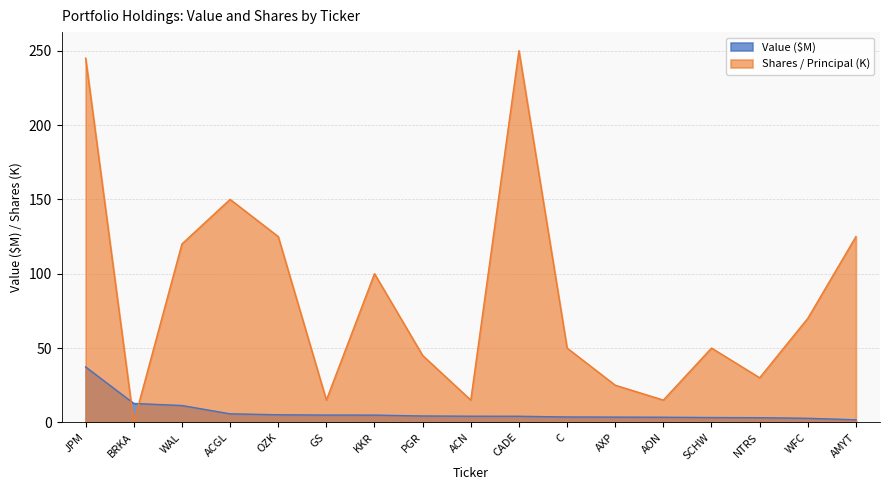

Rank the series by their maximum value, from lowest to highest.

Value ($M), Shares / Principal (K)